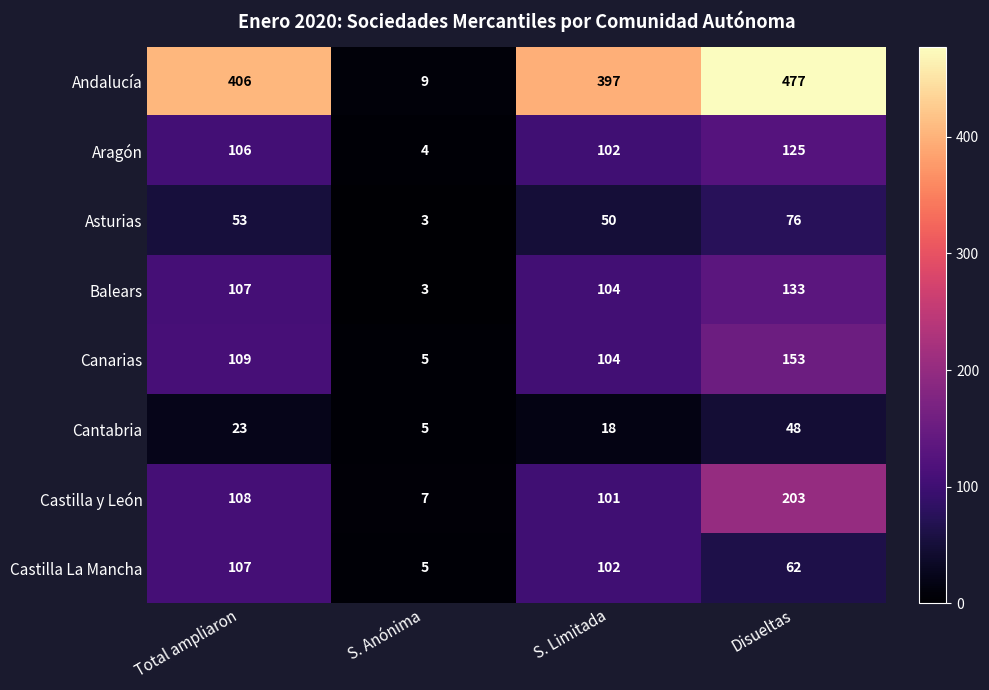

Rank the categories by Cantabria value from lowest to highest.

S. Anónima, S. Limitada, Total ampliaron, Disueltas